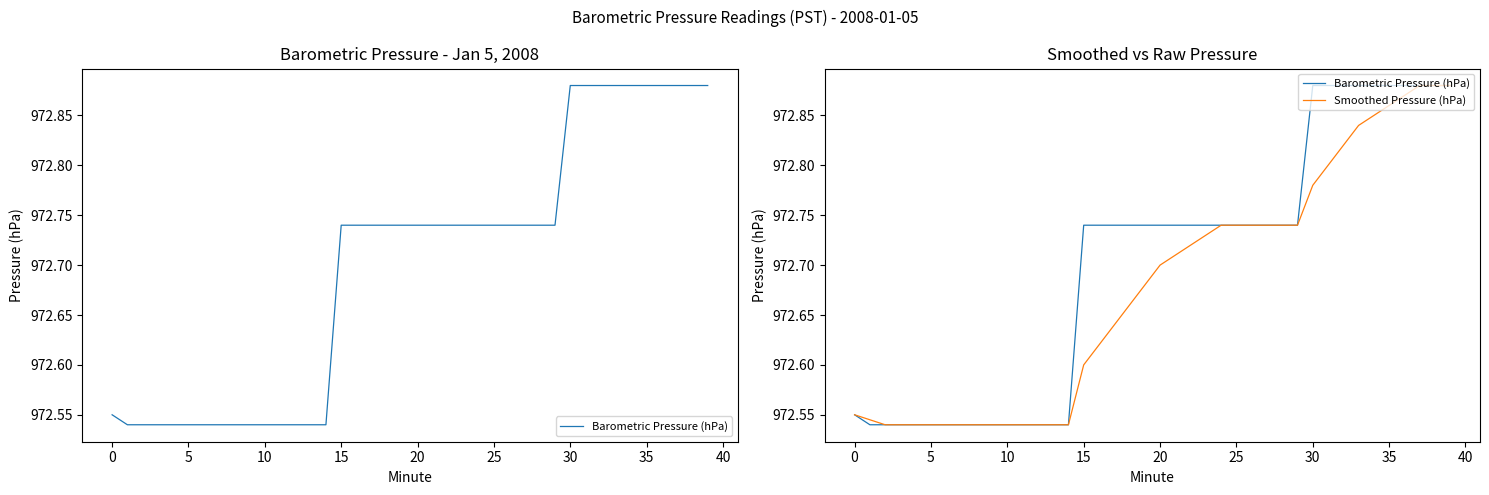

What is the label of the 24th point from the right?

16